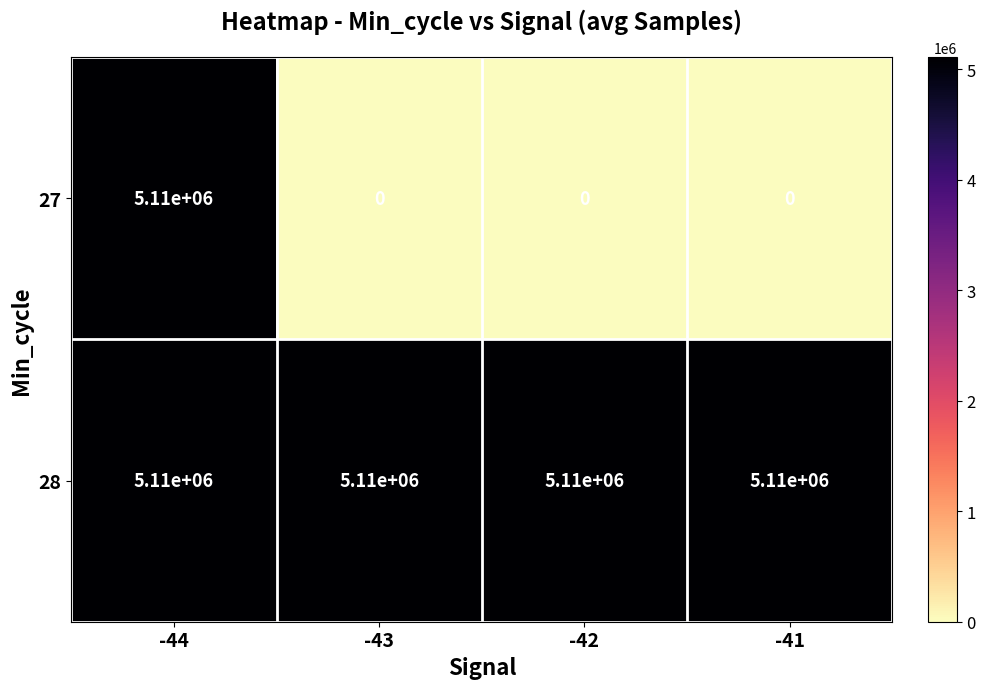

Which series has the widest spread of values?

27